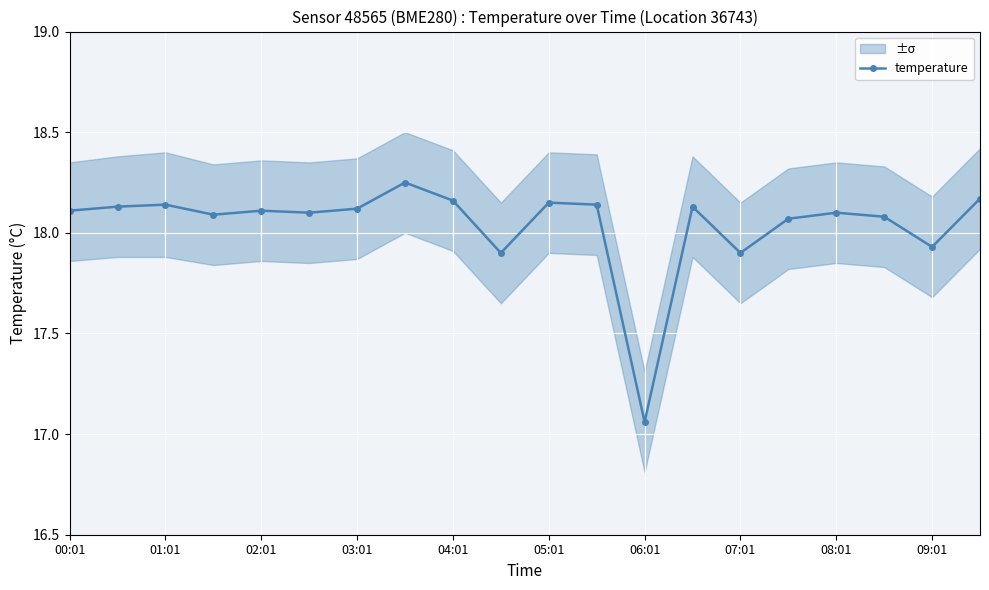

Reading left to right, transcribe all the data shown in this chart.

18.1	18.1	18.1	18.1	18.1	18.1	18.1	18.2	18.2	17.9	18.1	18.1	17.1	18.1	17.9	18.1	18.1	18.1	17.9	18.2